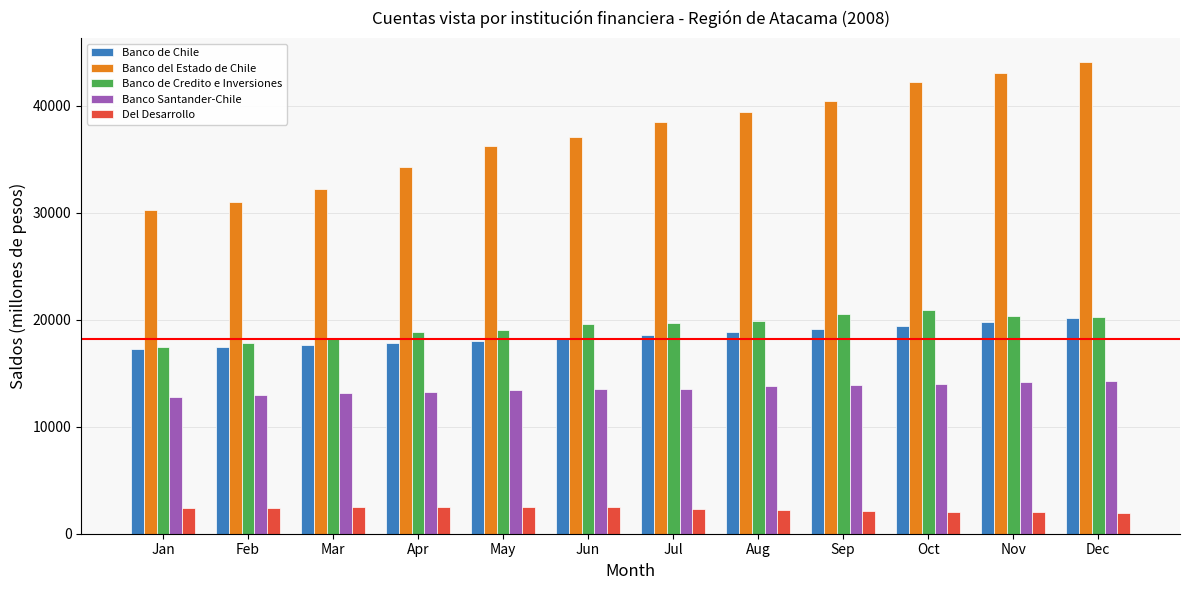

What is the value of the Banco de Chile bar at the 12th from the left?

20127